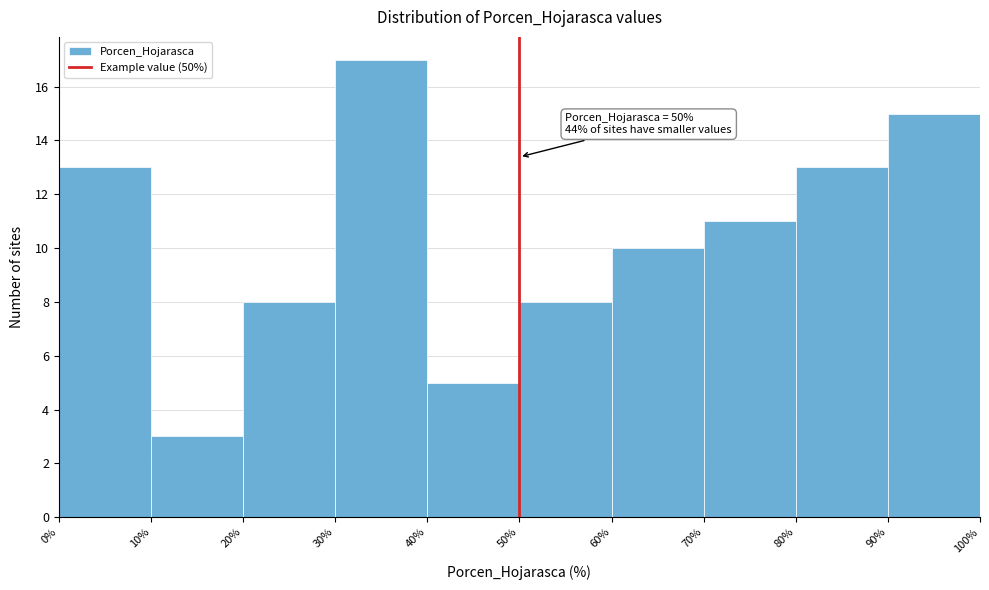

Which range on the x-axis has the tallest bar?

30% to 40%